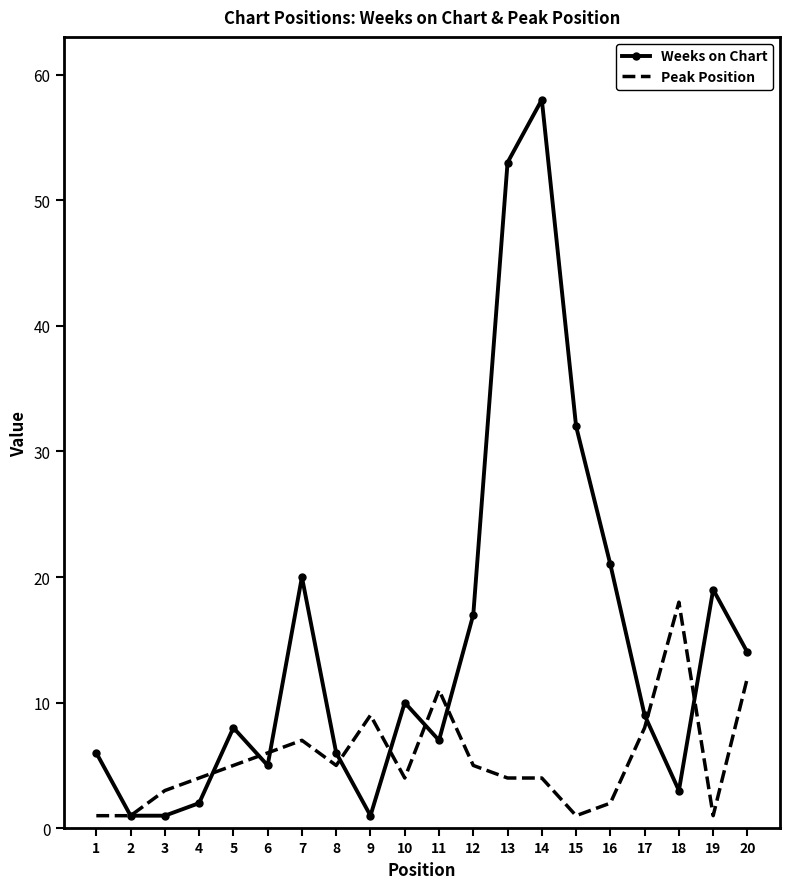

What is the sum of all Peak Position values?

111